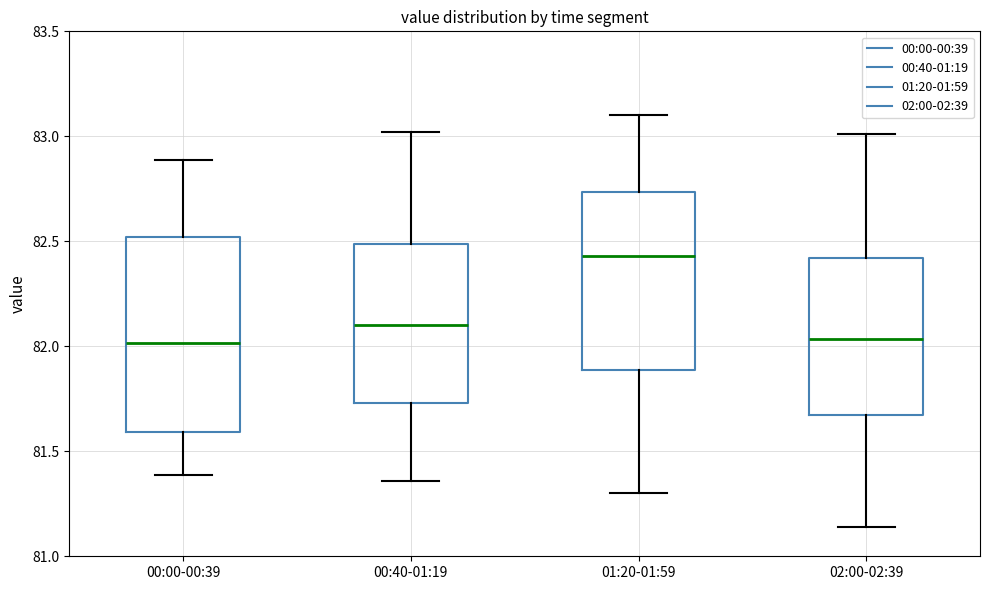

Where does the lower whisker of the box for 00:00-00:39 end on the y-axis? The values are not printed on the chart, so give them approximately, as read against the axis.

81.40